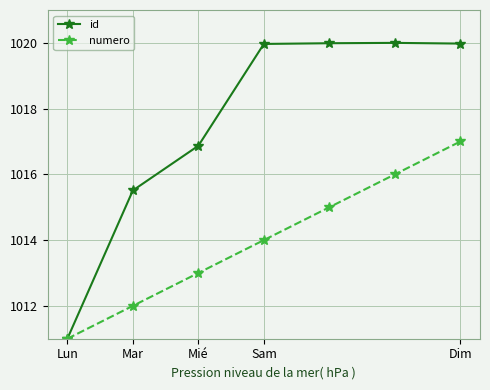

Reading left to right, extract all data points from this chart.

id: 1011.0	1015.5	1016.9	1020.0	1020.0	1020.0	1020.0
numero: 1011.0	1012.0	1013.0	1014.0	1015.0	1016.0	1017.0